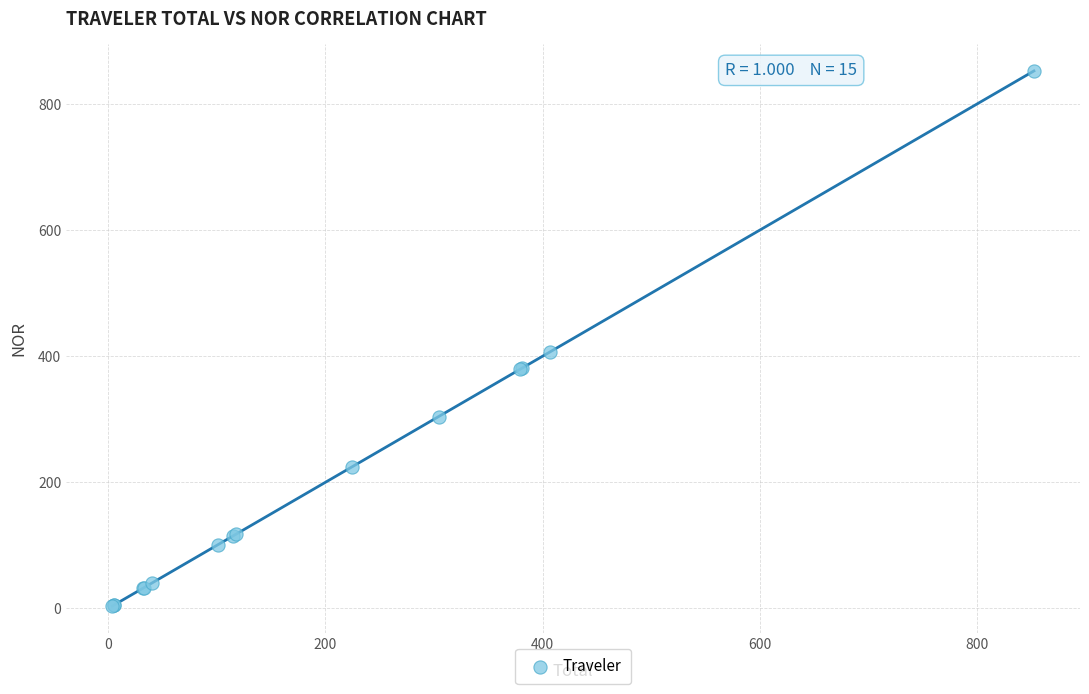

What Y value in the scatter plot is closest to 428?

406.8